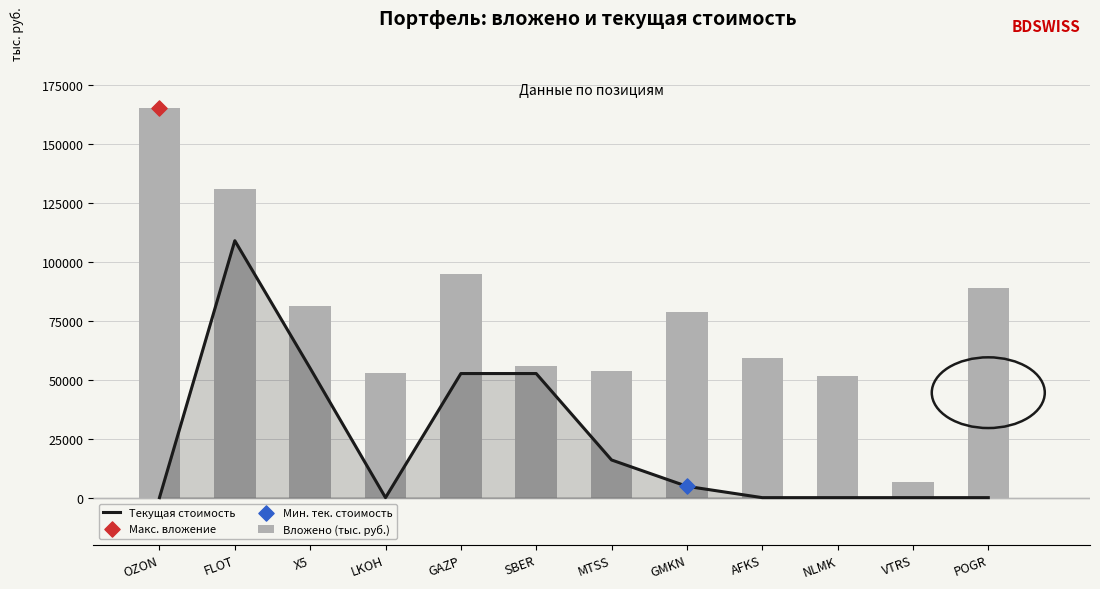

Which series reaches the minimum Y coordinate?

Текущая стоимость